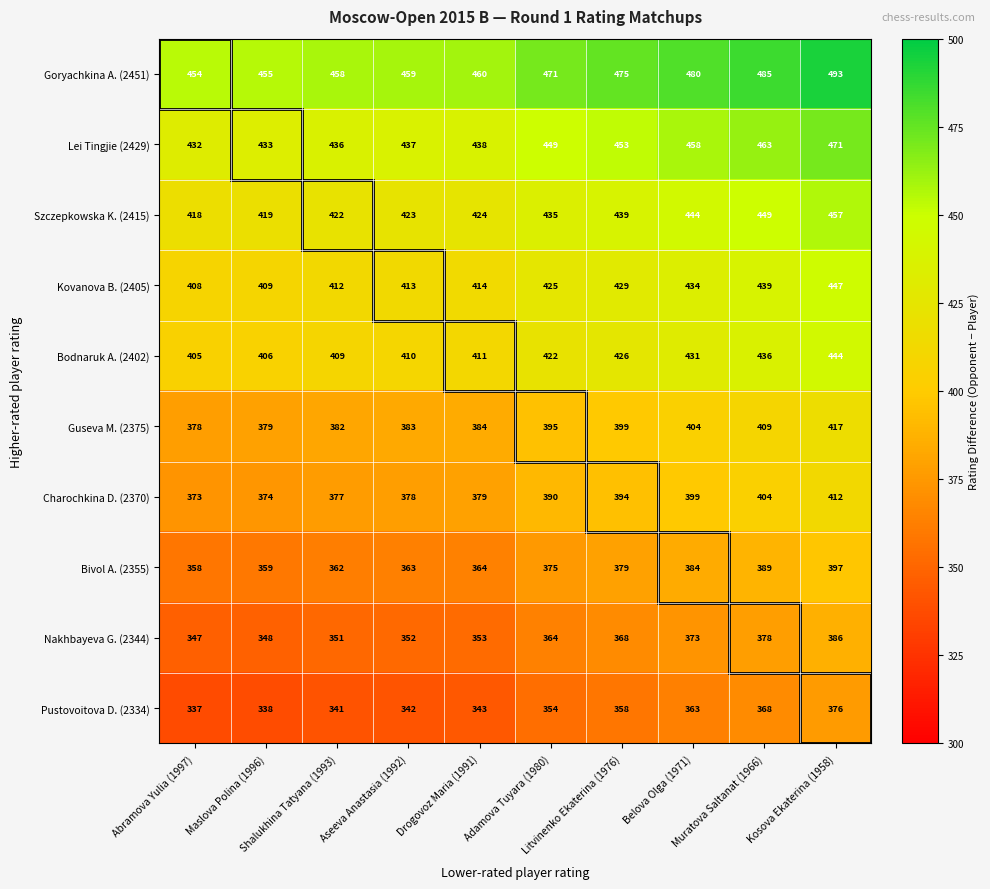

Which label corresponds to the smallest value in the chart?

Abramova Yulia (1997)